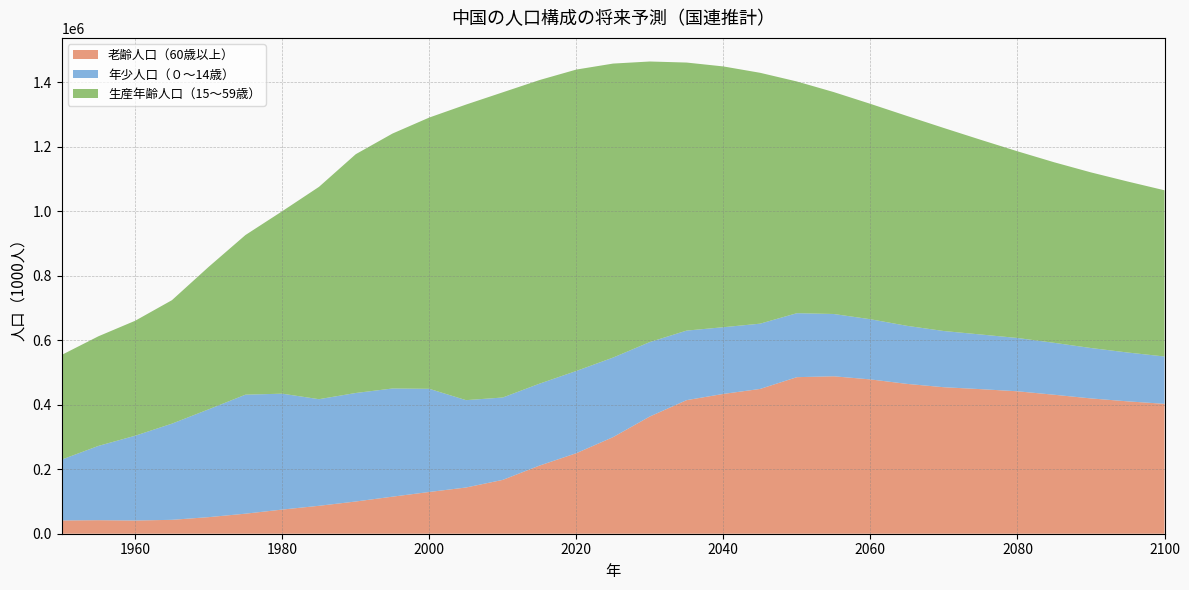

Reading left to right, transcribe all the data shown in this chart.

老齢人口（60歳以上）: 41108	41984	40915	43101	51417	62173	74899	86598	99936	114942	129461	143349	167001	211366	249776	299563	363549	414225	433523	448994	485489	488206	478533	464588	454270	448343	441706	430966	419573	410452	402781
年少人口（０～14歳）: 188730	230306	262989	298222	334411	369026	359387	330596	336468	335448	319911	270859	255419	253990	254930	246688	230854	215659	206841	202416	198390	193199	186587	179985	174254	169487	165297	160979	156312	151445	146813
生産年齢人口（15～59歳）: 324581	339951	356504	382896	441774	495041	565803	658395	740480	790531	841179	916568	946390	941492	934617	911657	869936	831200	808668	777903	718526	688189	667910	650712	629530	603751	578888	559854	544581	530218	515399